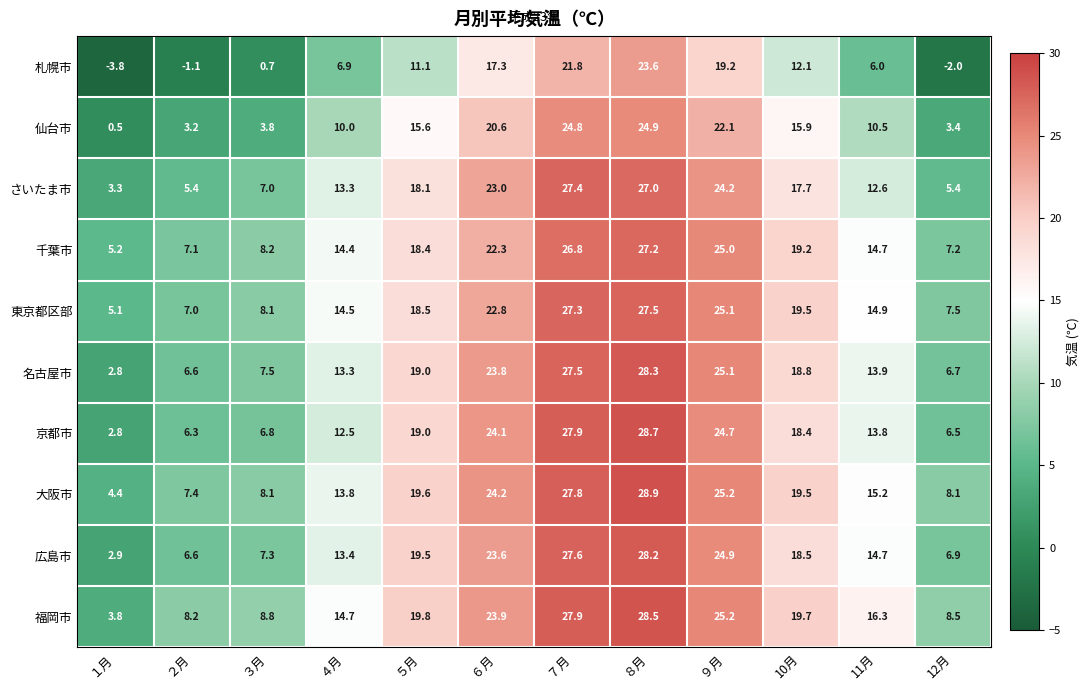

What is the difference between the 福岡市 values at ５月 and ４月?

5.1